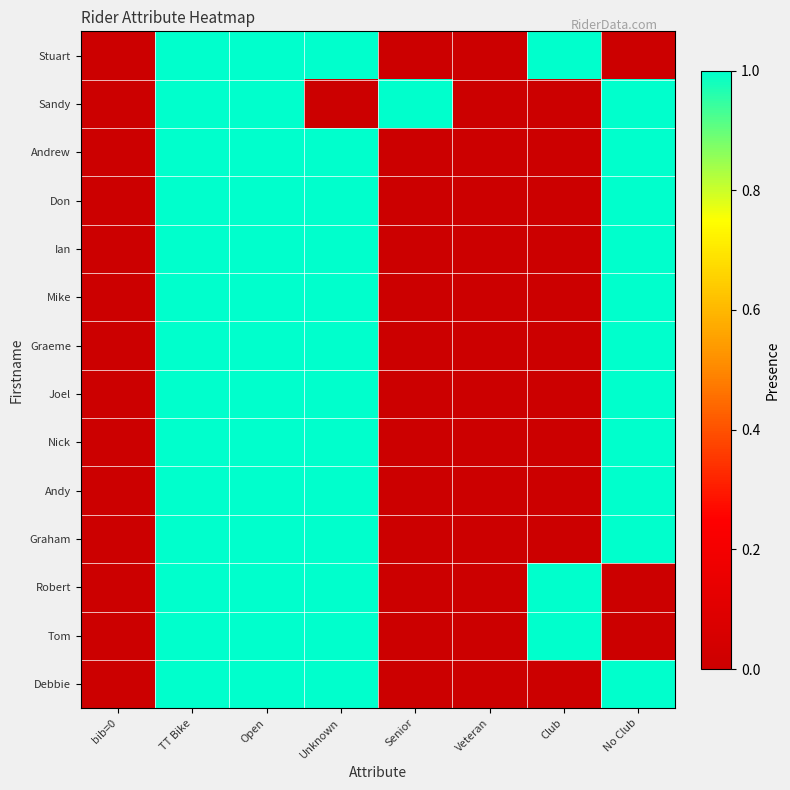

Which series has the largest total across all categories?

Stuart